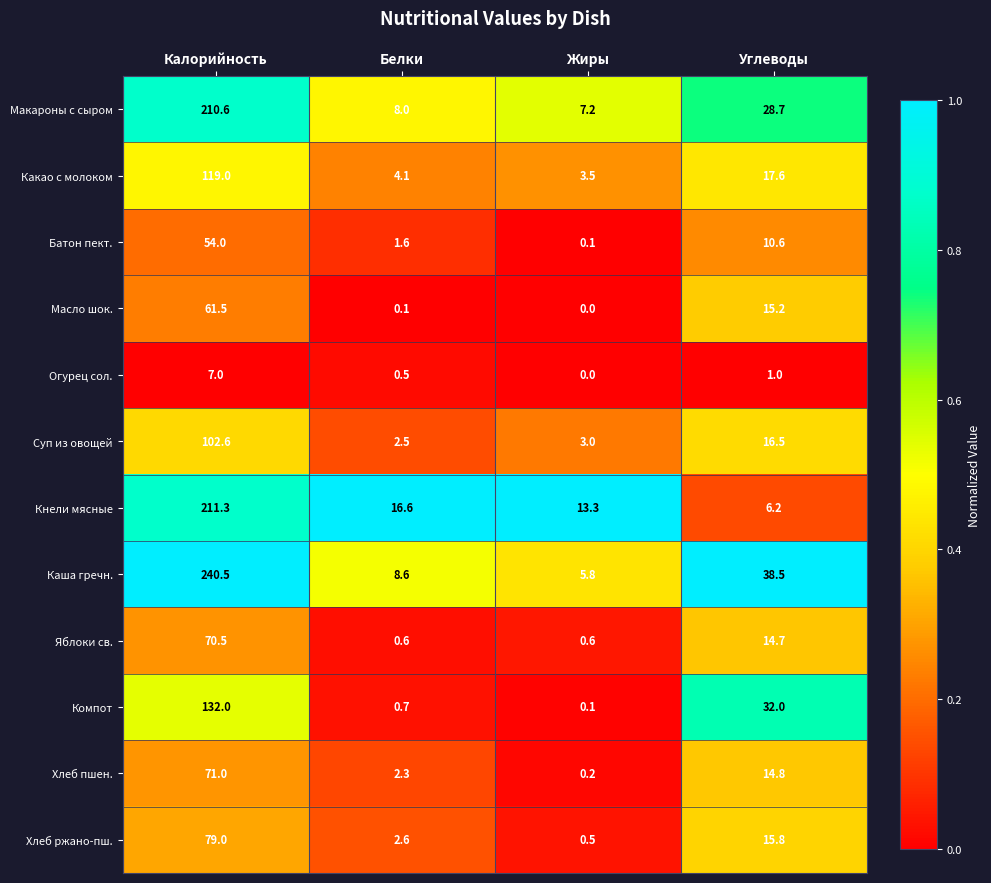

Count the number of data series in this chart.

12